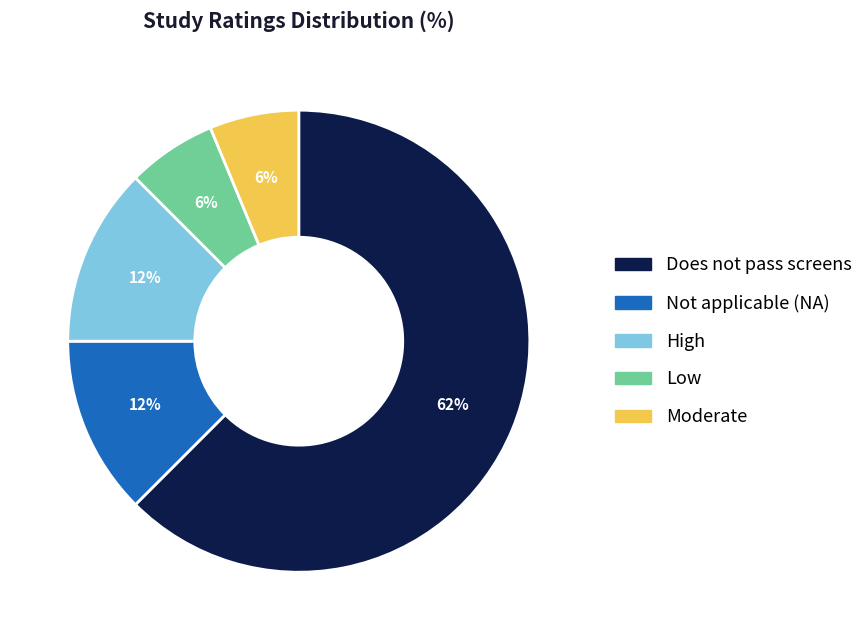

To the nearest percent, what is the difference between the Low and Not applicable (NA) slice percentages?

6%